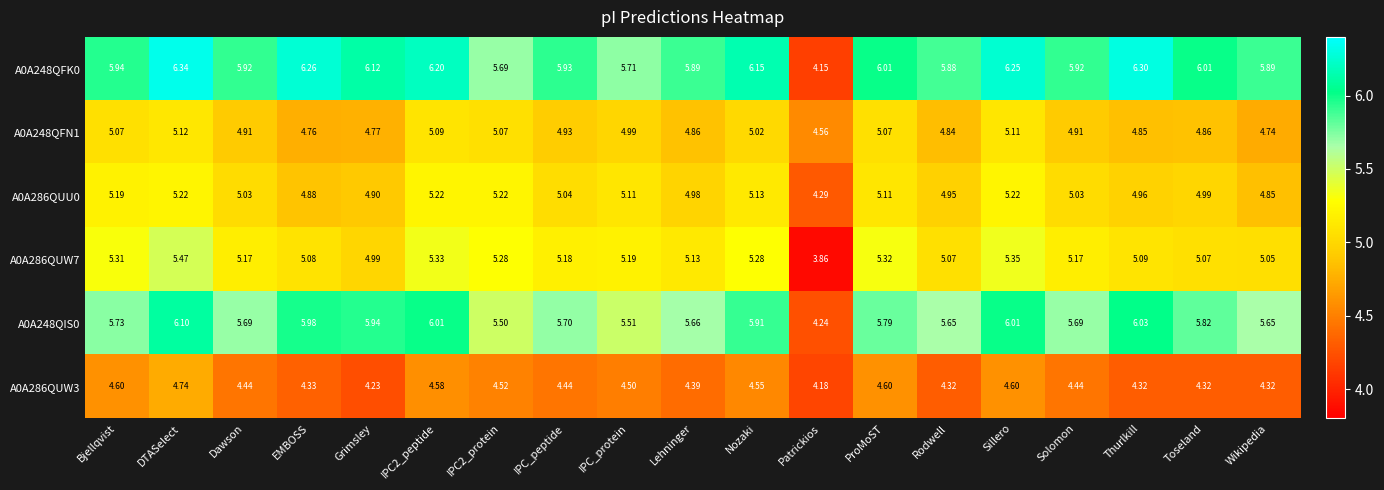

Which series has the largest total across all categories?

A0A248QFK0